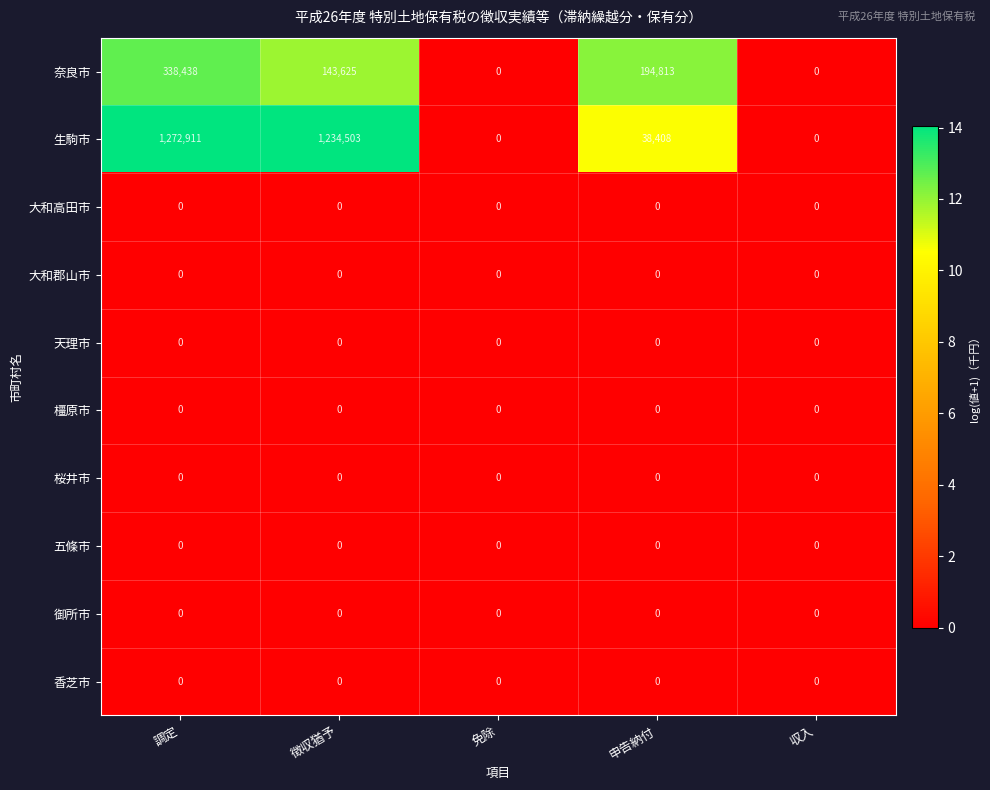

Between 徴収猶予 and 収入, which series saw the biggest shift?

生駒市